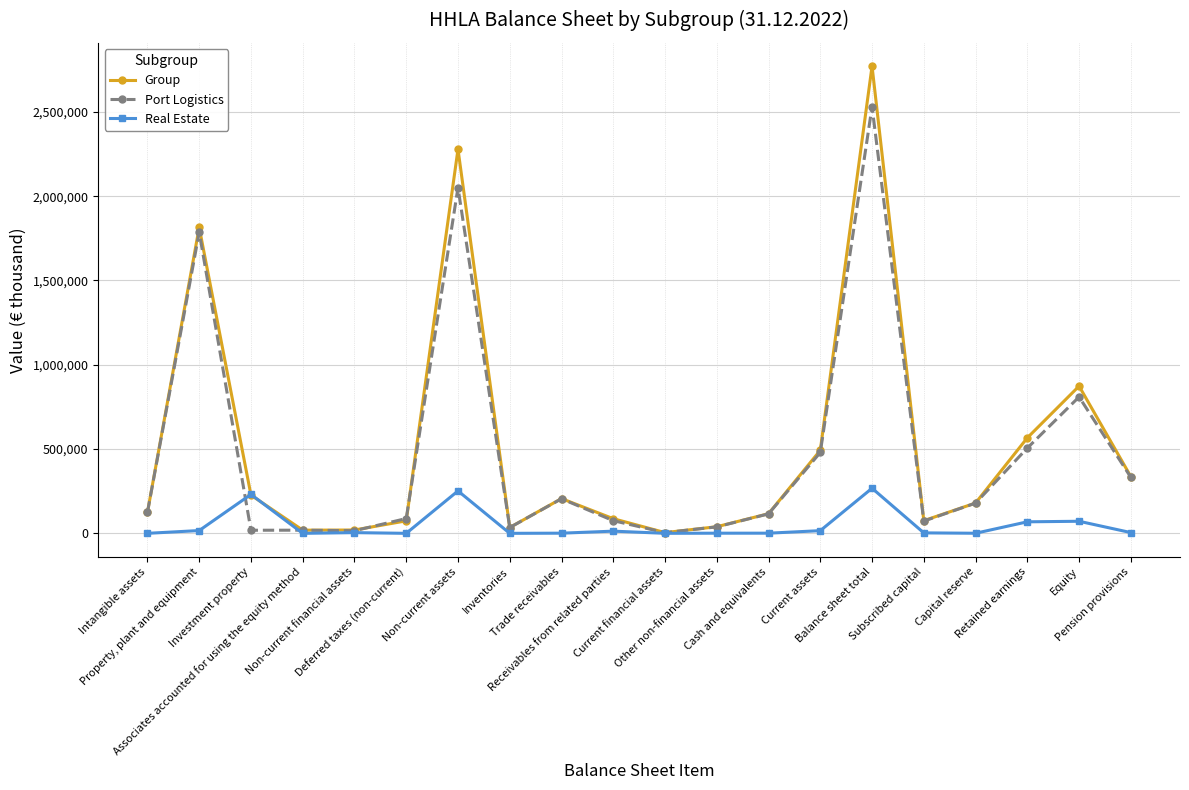

What is the approximate value of Group at Current assets?

492534